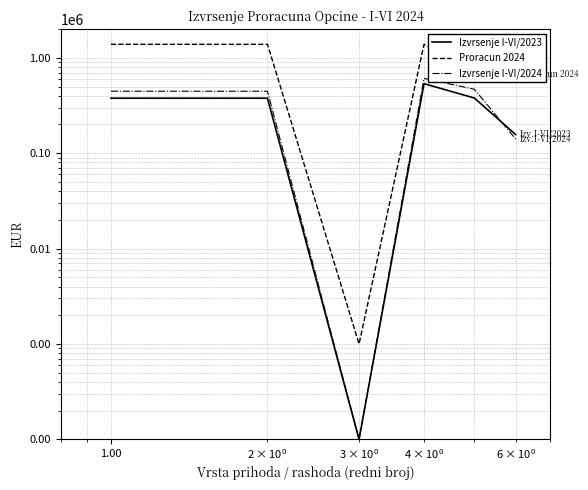

How many interior local valleys does the Proracun 2024 series have?

1